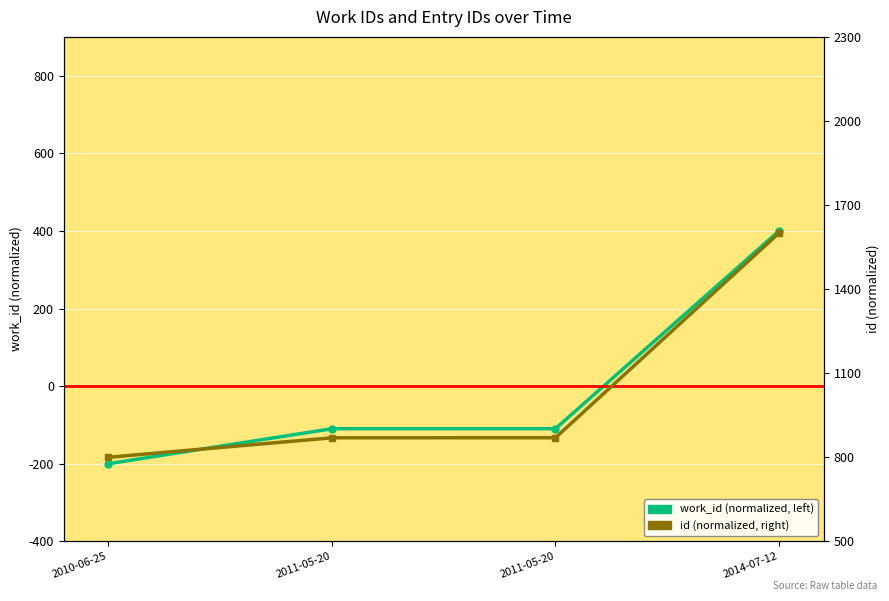

How many values in the work_id (normalized, left) series are below -109?

3